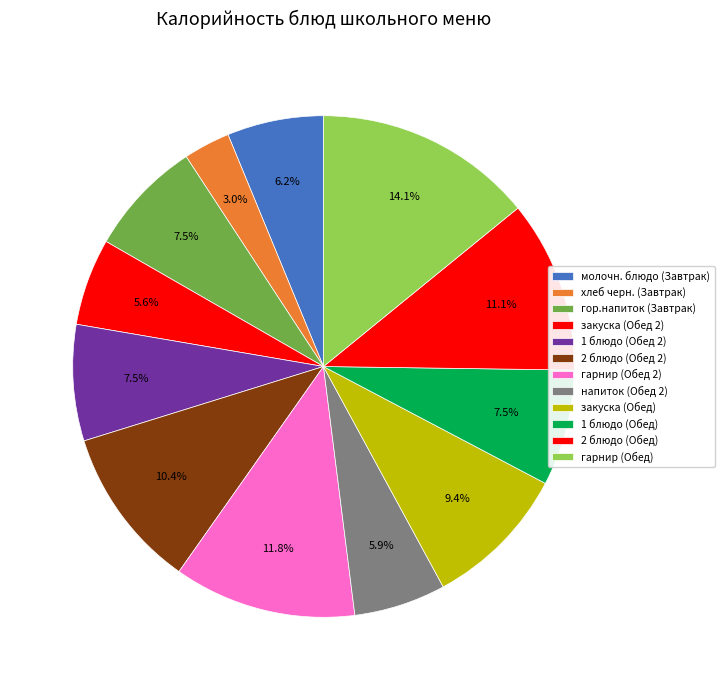

The молочн. блюдо (Завтрак) slice represents 6% of the pie. True or false?

True